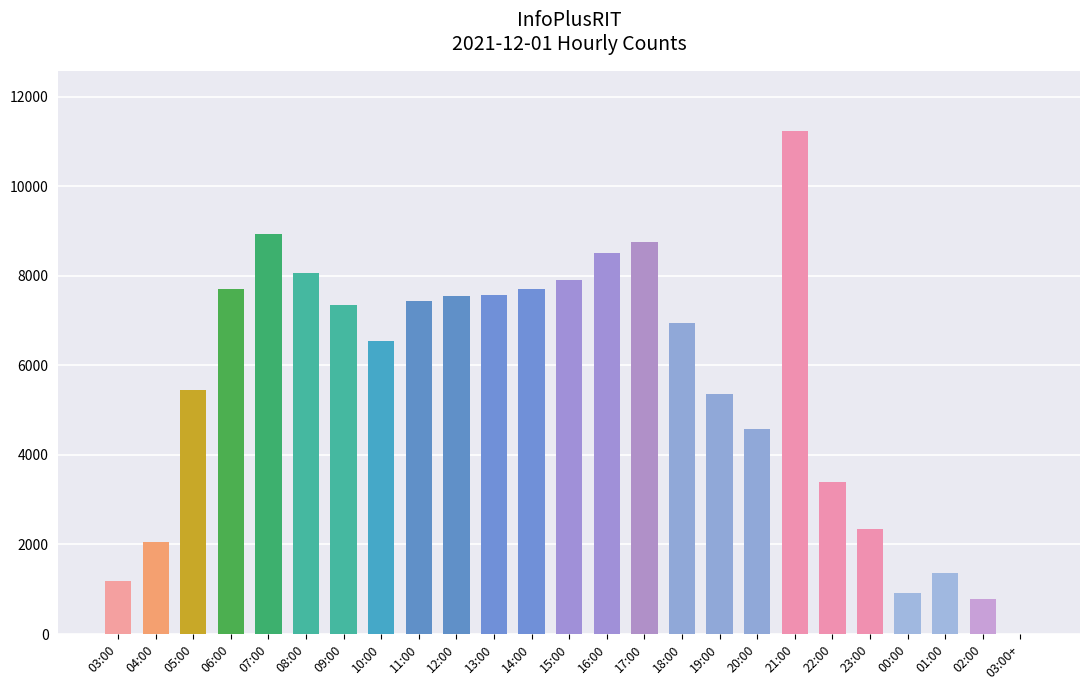

At which category does the chart reach its peak across all series?

21:00